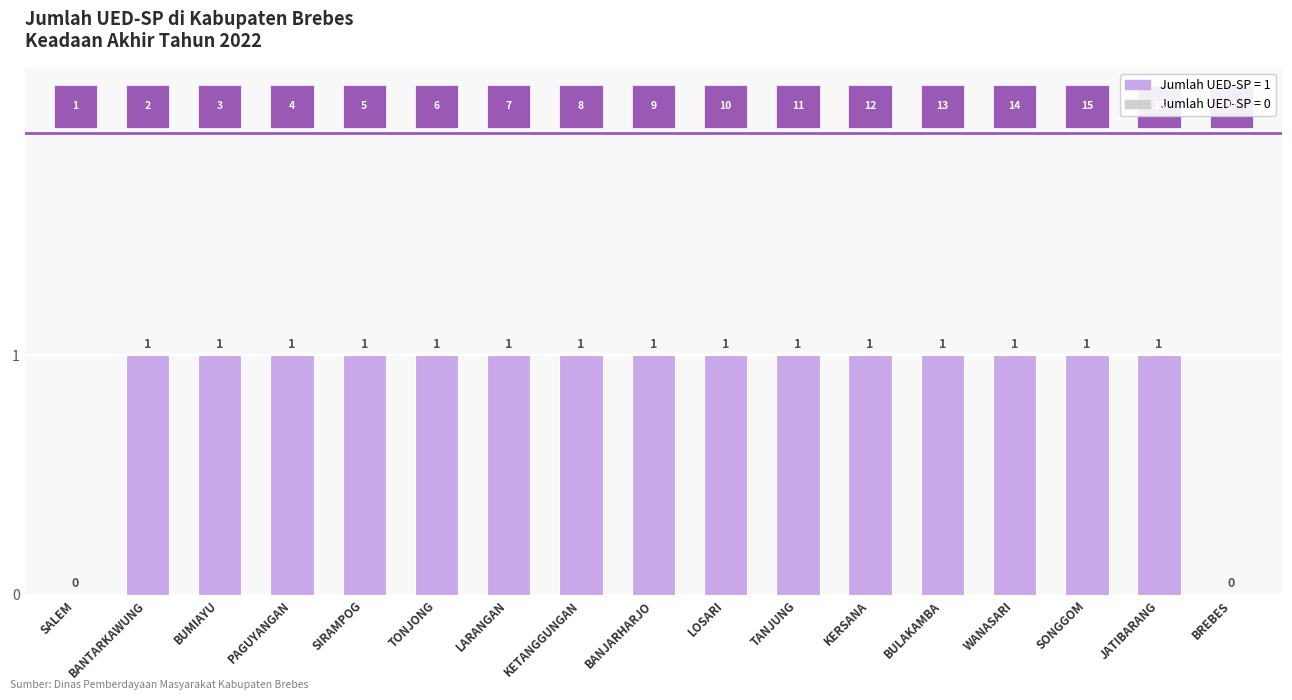

What is the sum of all values?

15